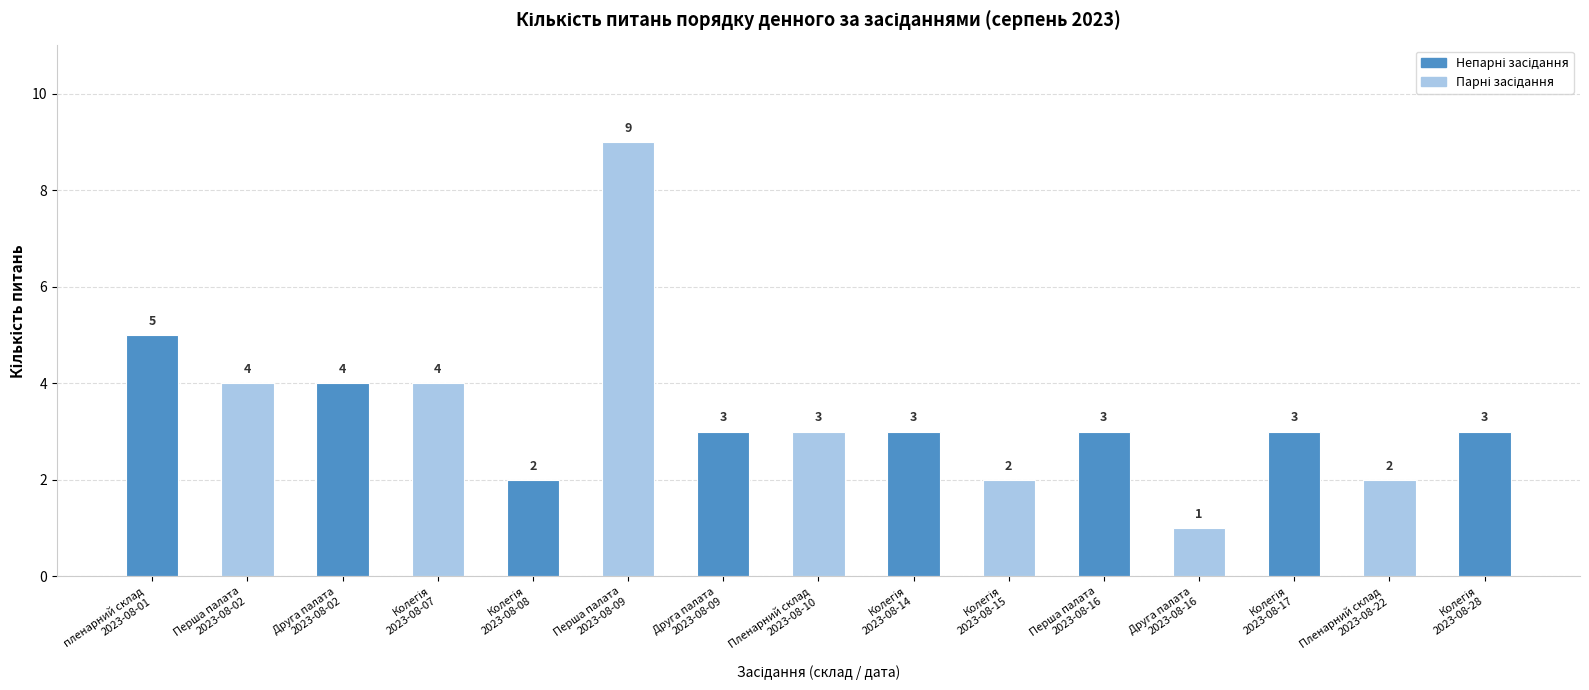

At which label does the data first exceed 3?

пленарний склад
2023-08-01